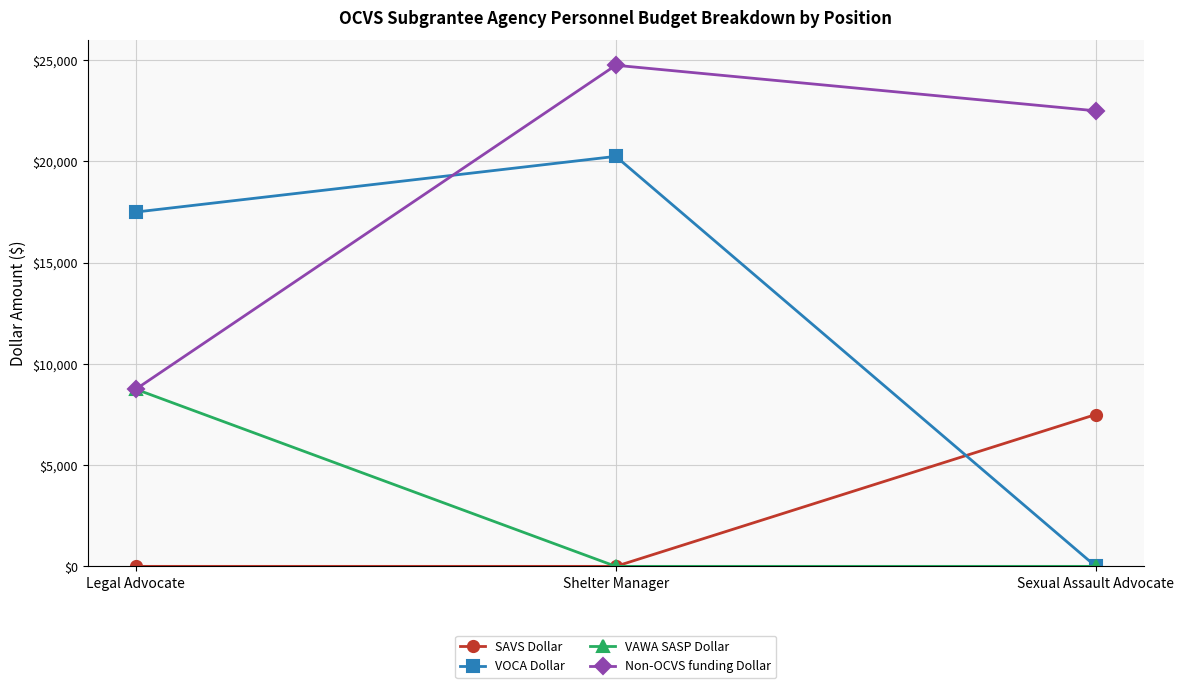

How many SAVS Dollar values are between 0 and 7500?

3